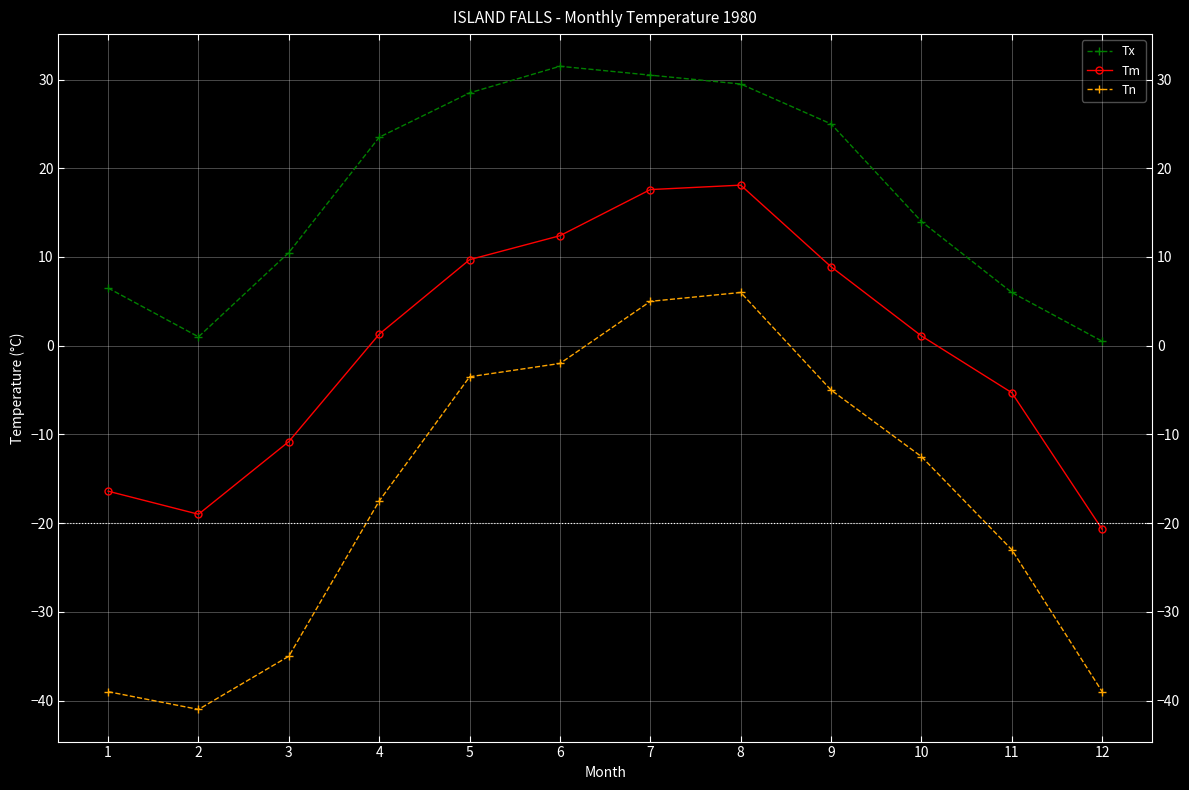

At which label does Tn reach its minimum?

2